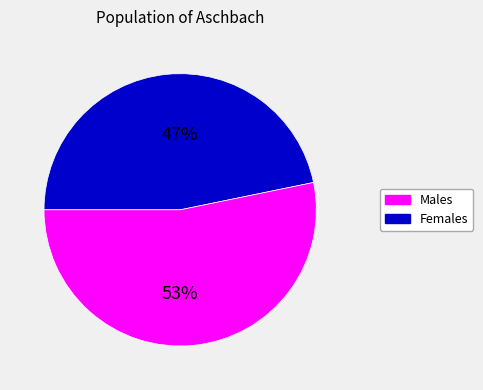

To the nearest percent, what is the average slice percentage?

50%